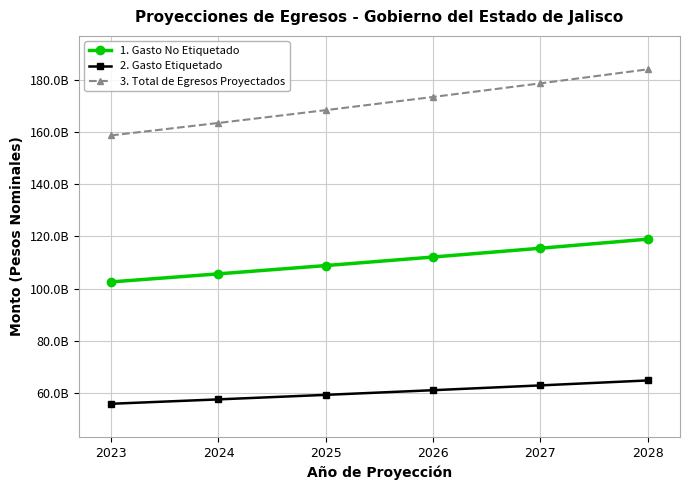

At which label does 1. Gasto No Etiquetado reach its minimum?

2023